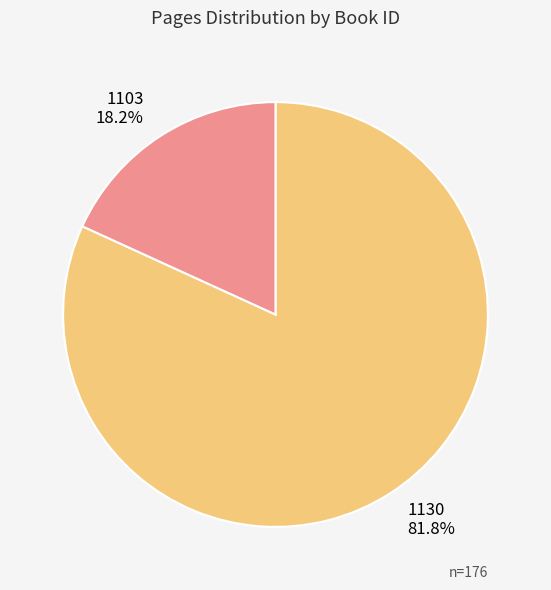

Which has a higher value, 1130 or 1103?

1130